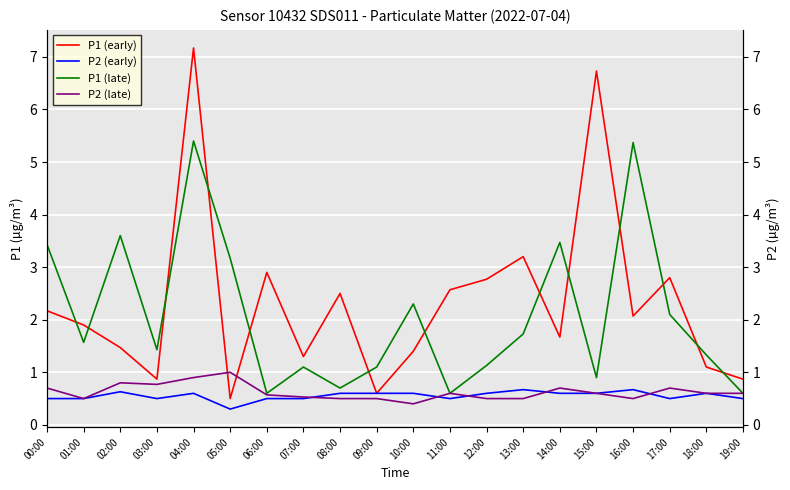

At which label is P1 (early) closest to 3?

06:00